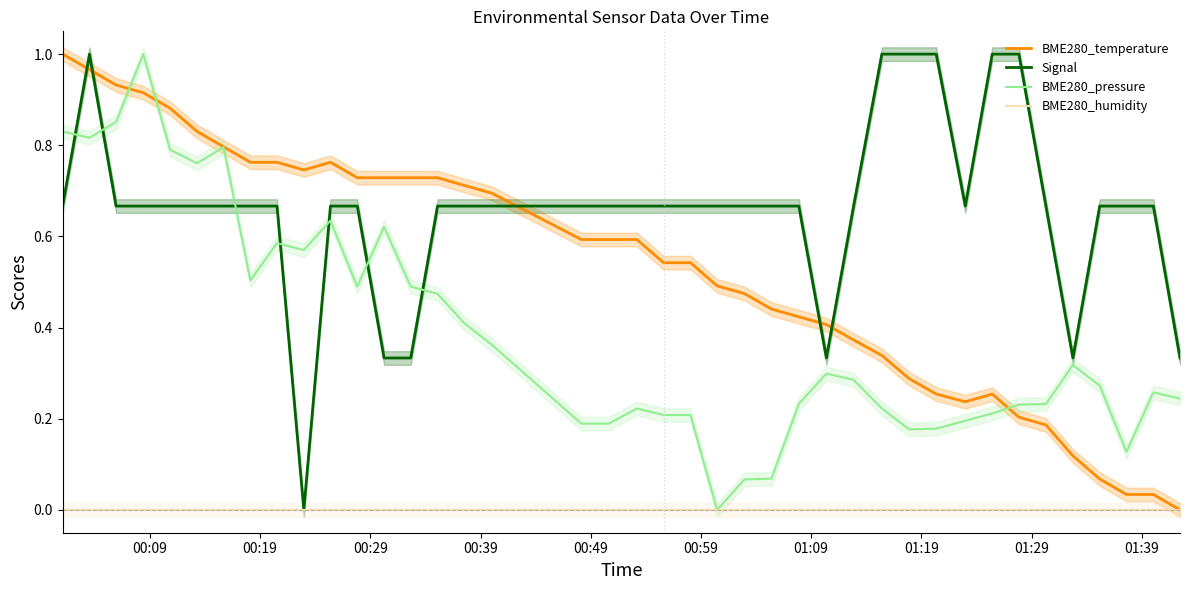

True or false: Signal and BME280_temperature cross at least once.

True